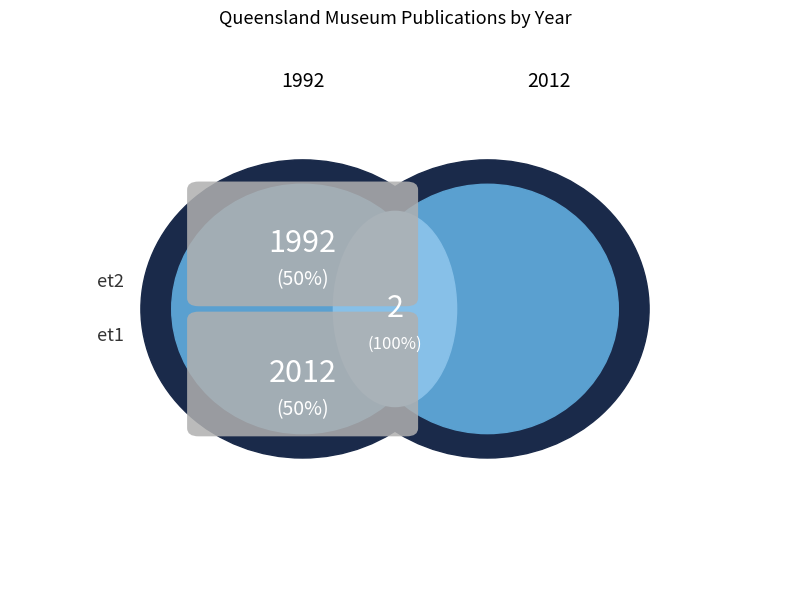

True or false: 1992 accounts for 50% of the total.

True